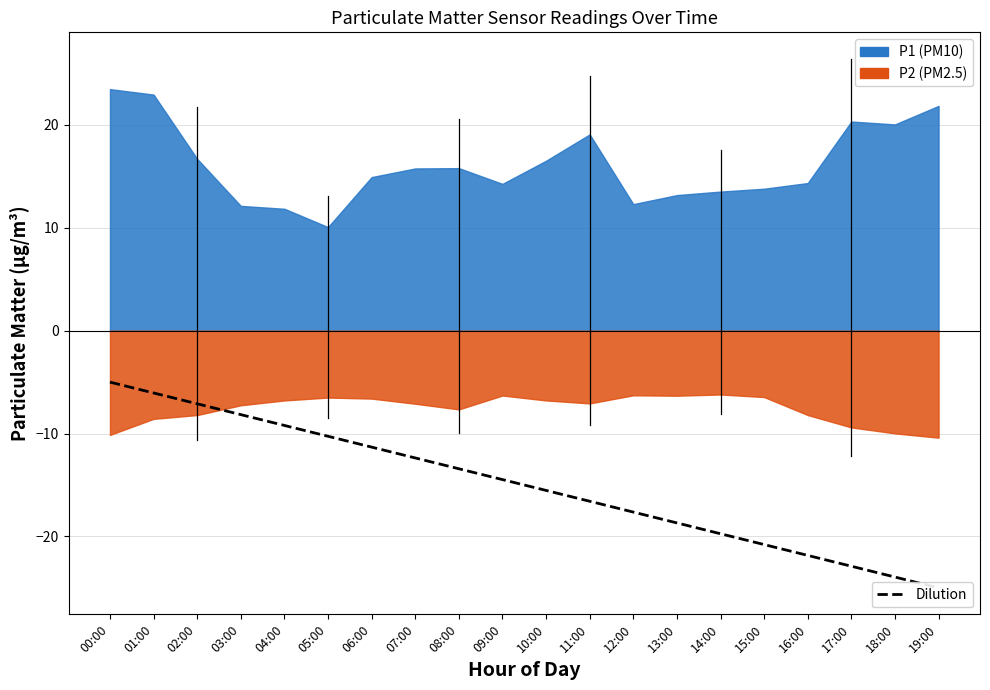

Rank the categories by value from lowest to highest.

19:00, 18:00, 17:00, 16:00, 15:00, 14:00, 13:00, 12:00, 11:00, 10:00, 09:00, 08:00, 07:00, 06:00, 05:00, 04:00, 03:00, 02:00, 01:00, 00:00